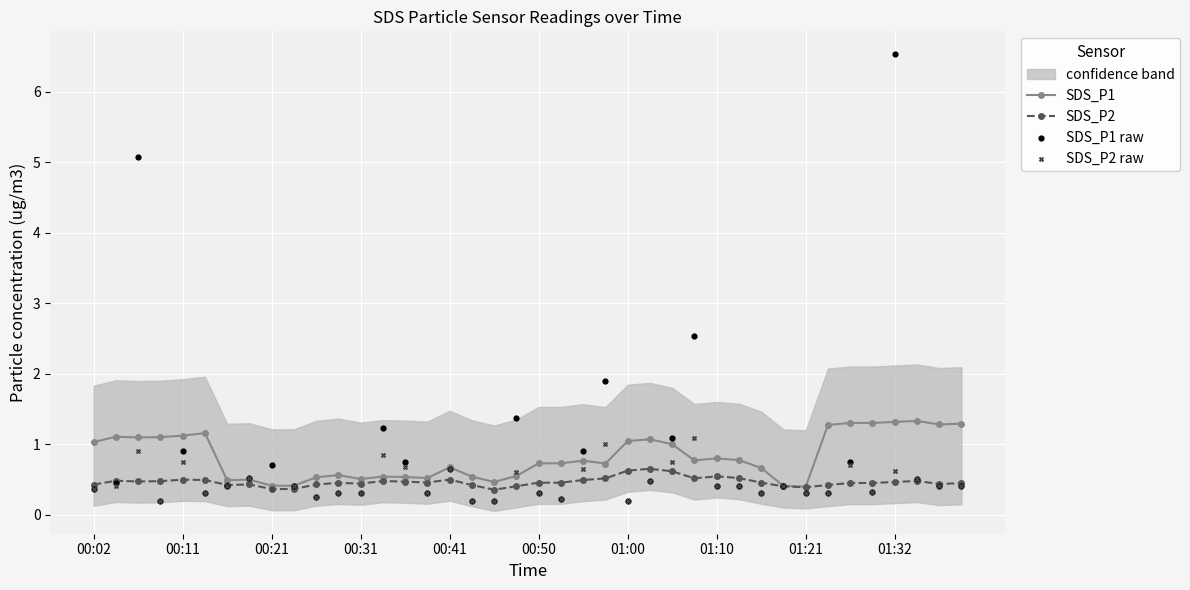

Is the value of SDS_P1 at 00:02 greater than the value of SDS_P2 at 00:31?

Yes